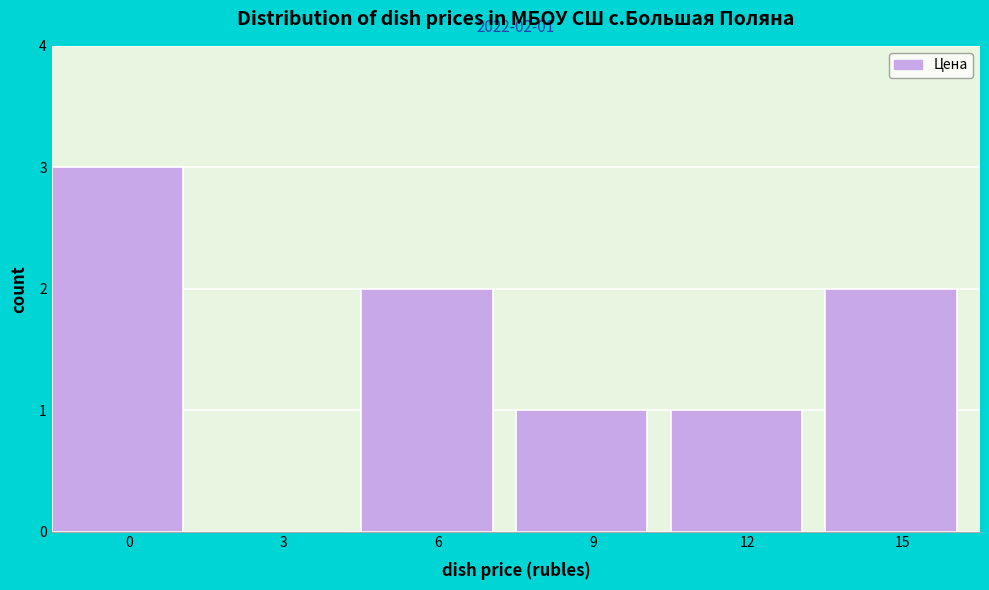

Reading left to right, list all the values displayed in this chart.

0=3	3=0	6=2	9=1	12=1	15=2